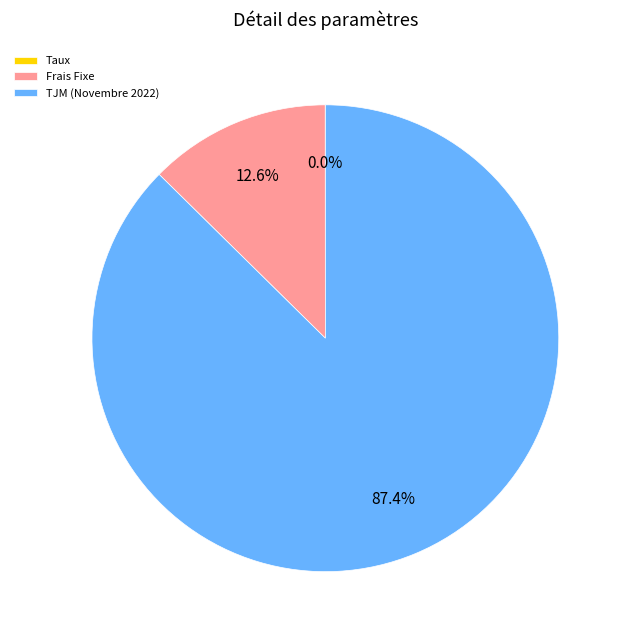

Is Frais Fixe the majority of the pie?

No